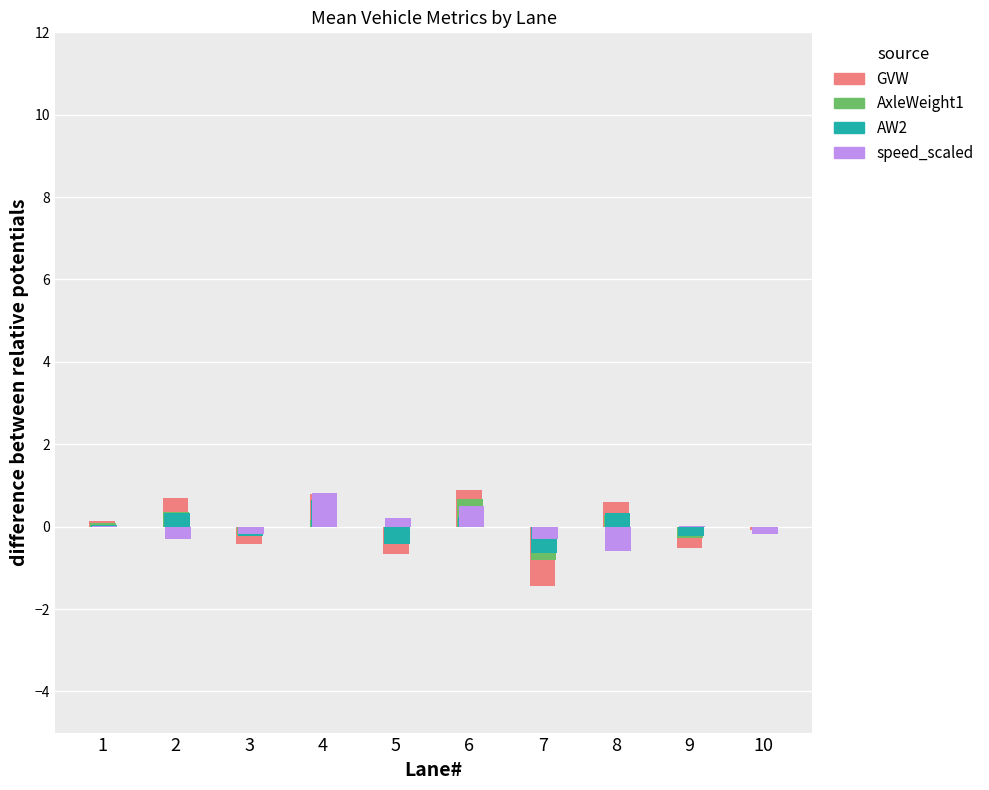

What is the average value of the AxleWeight1 series?

0.2